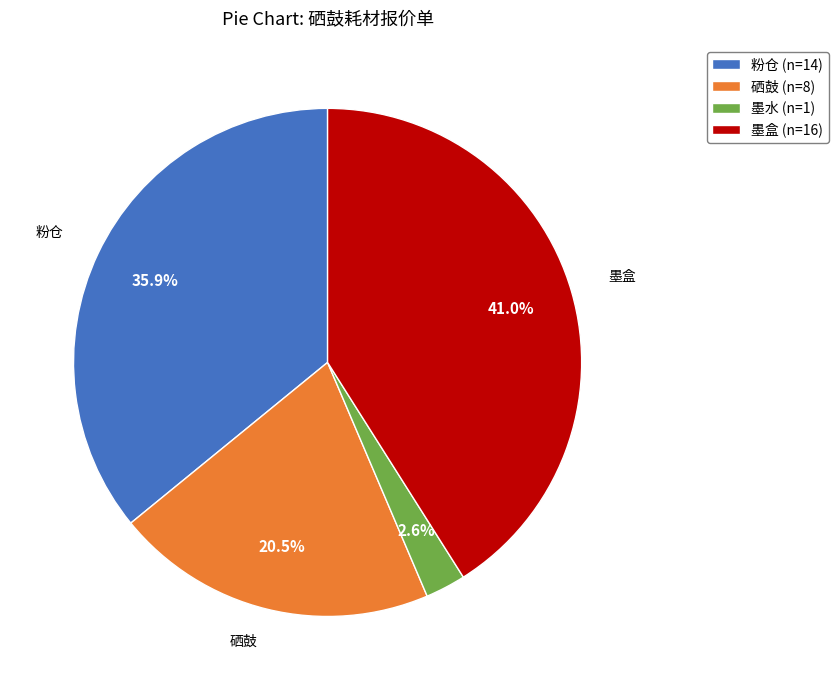

To the nearest percent, what is the average slice percentage?

25%